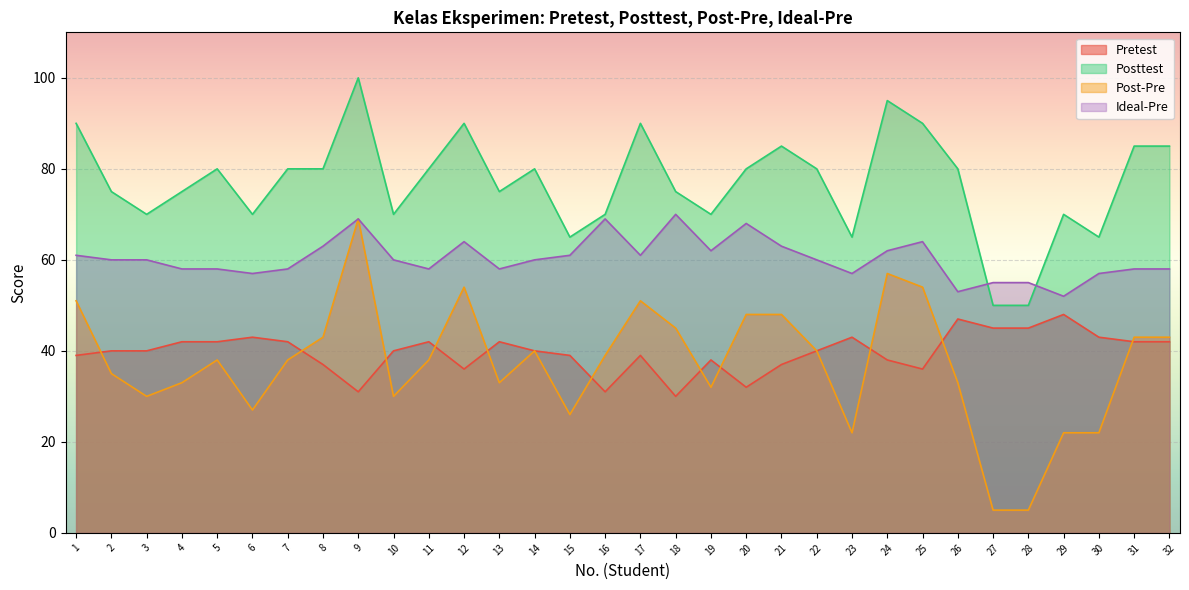

In Pretest, how many points are lower than both neighbors (excluding endpoints)?

6